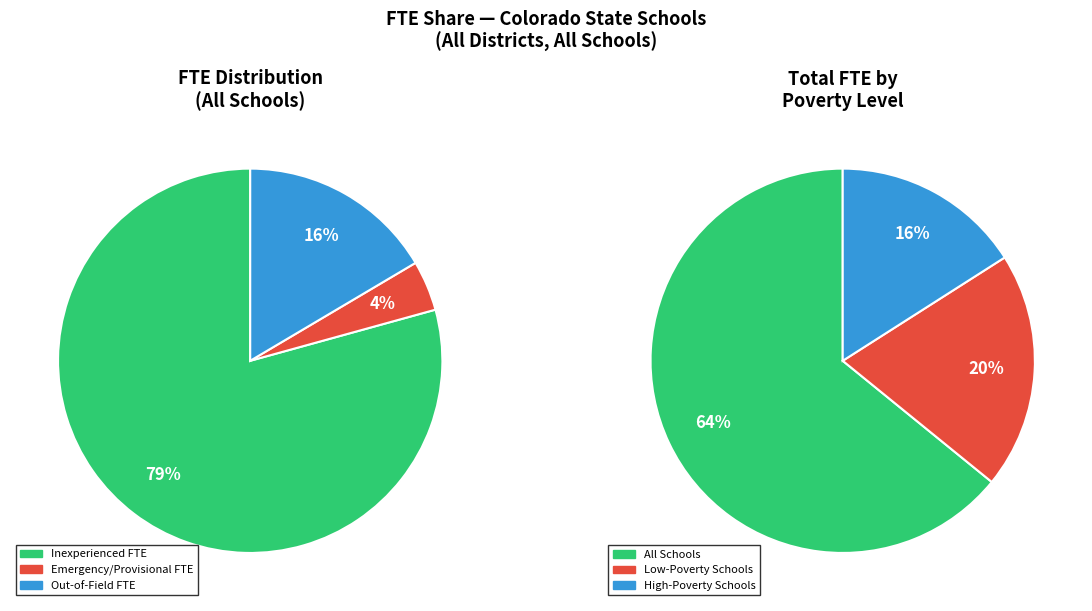

What percentage do All Schools and High-Poverty Schools together represent?

81.1%